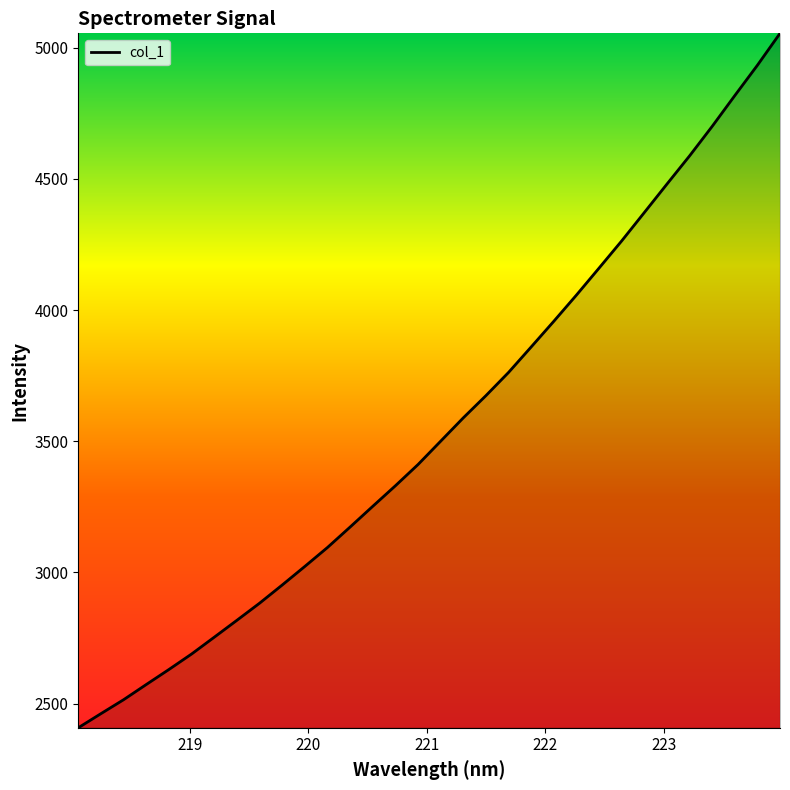

What is the minimum value shown in the chart?

2407.9